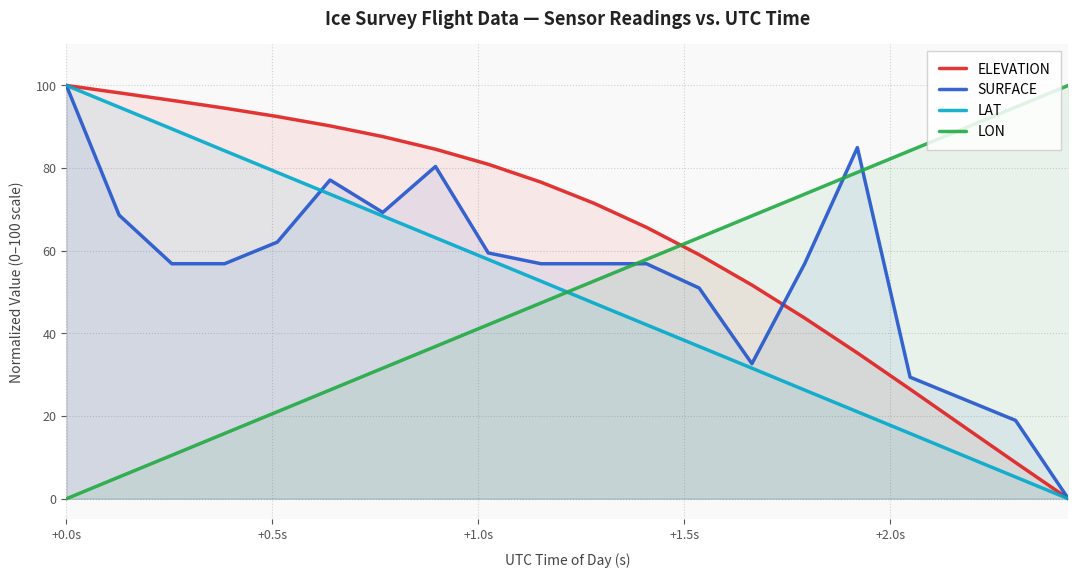

How many data points in LON are less than 52?

10